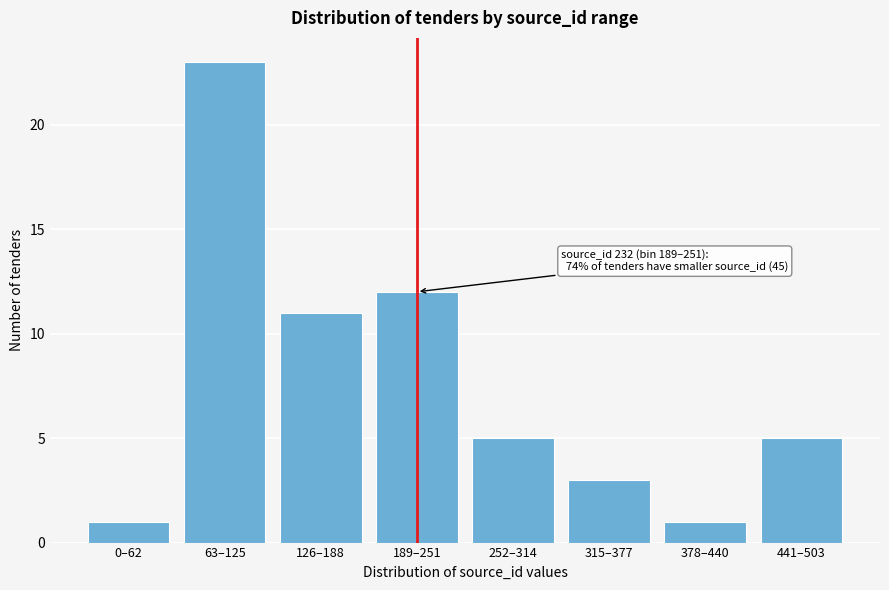

Reading left to right, transcribe all the data shown in this chart.

1	23	11	12	5	3	1	5